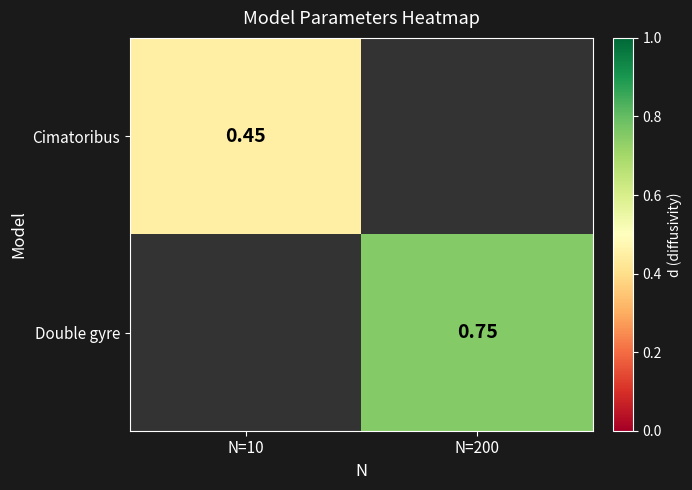

How many distinct data groups are displayed?

2